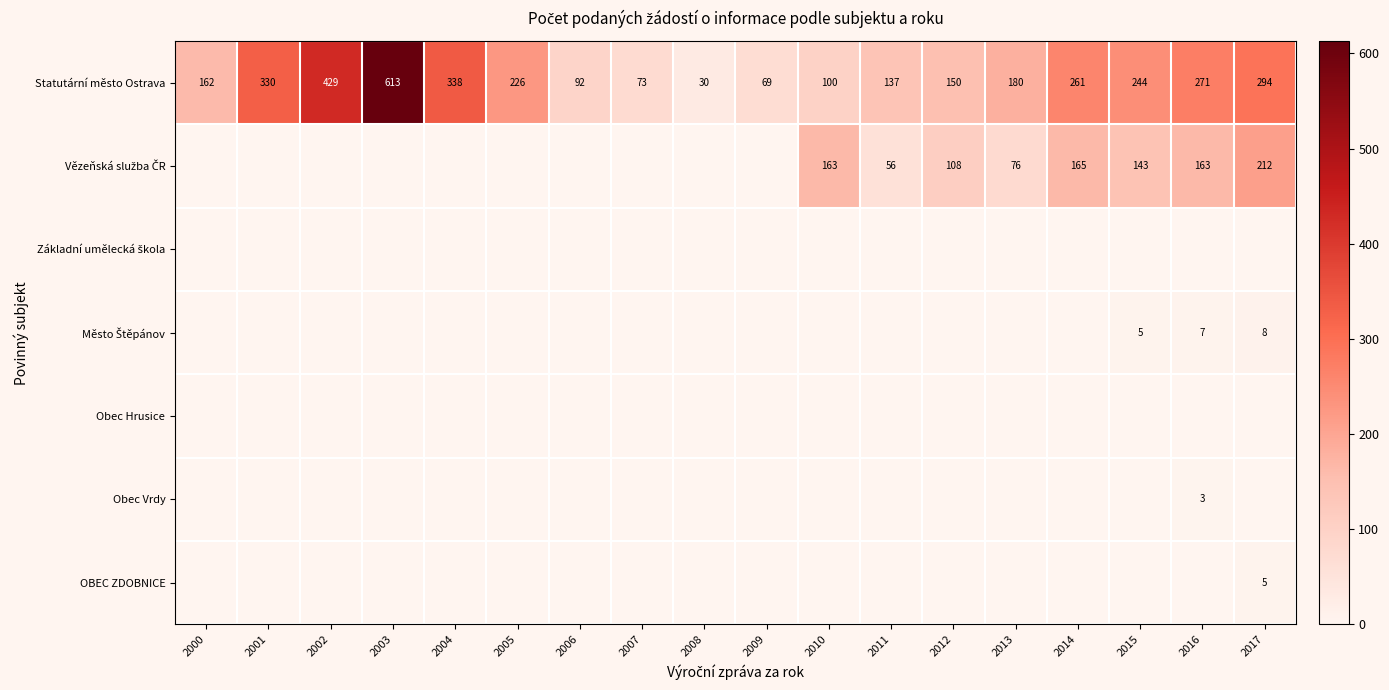

True or false: Statutární město Ostrava has a value of 227 at 2001.

False